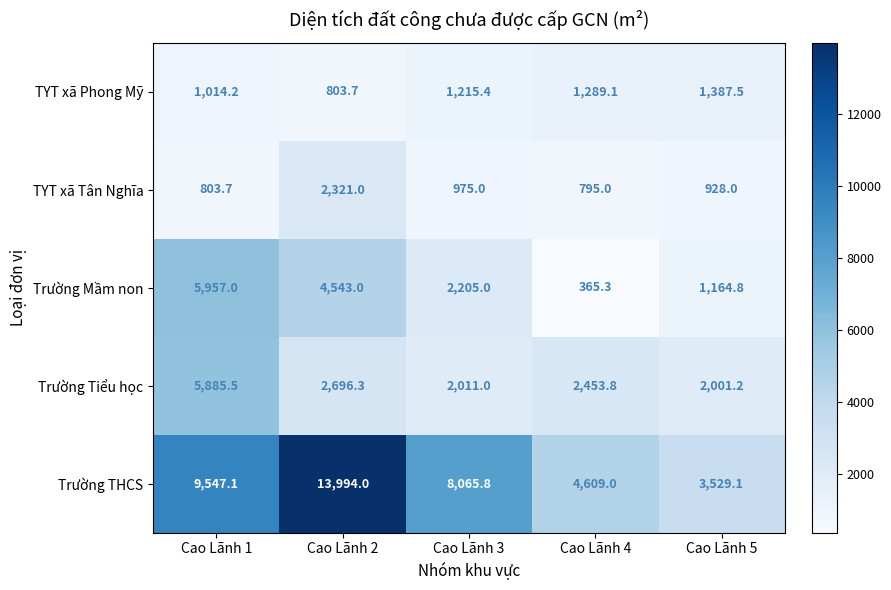

At how many categories does at least one series exceed 12326?

1